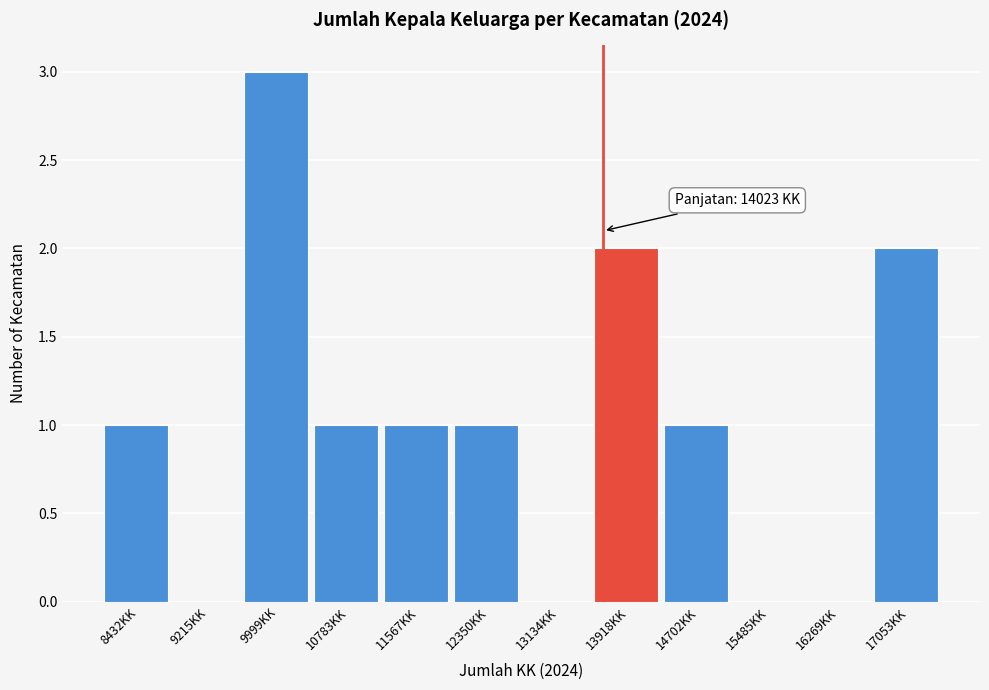

Reading left to right, extract all data points from this chart.

8432KK=1	9215KK=0	9999KK=3	10783KK=1	11567KK=1	12350KK=1	13134KK=0	13918KK=2	14702KK=1	15485KK=0	16269KK=0	17053KK=2